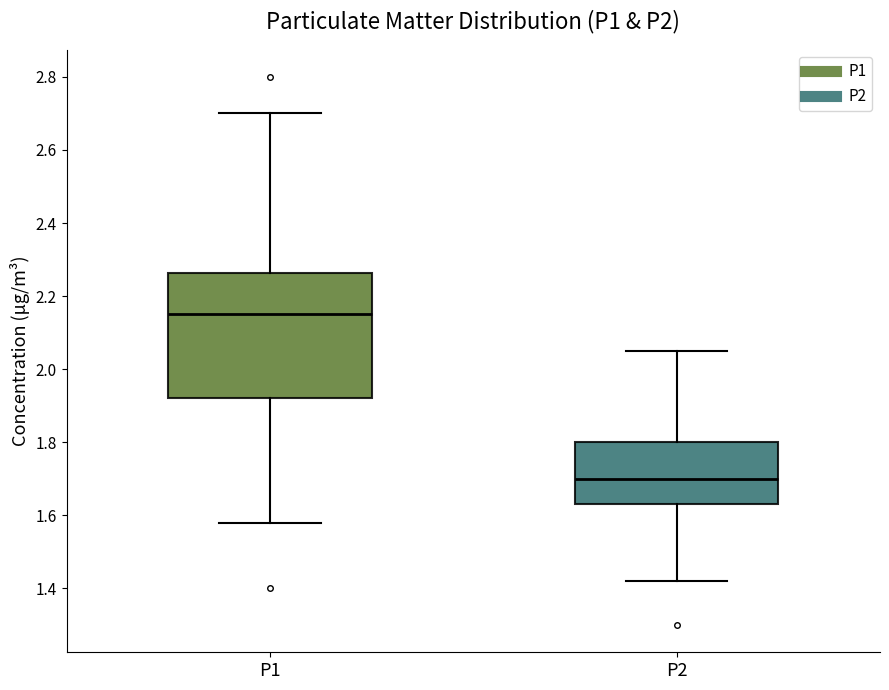

Which box is the tallest, from its lower edge to its upper edge?

P1